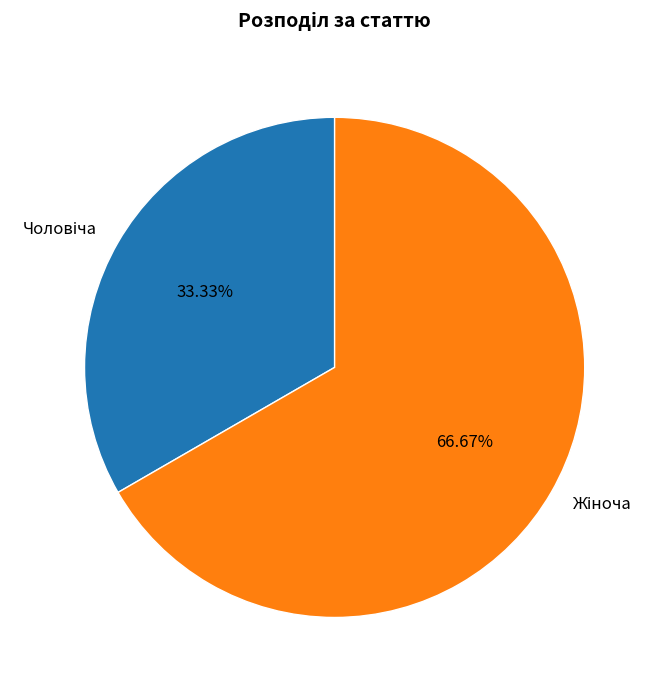

Does any single category account for the majority?

Yes